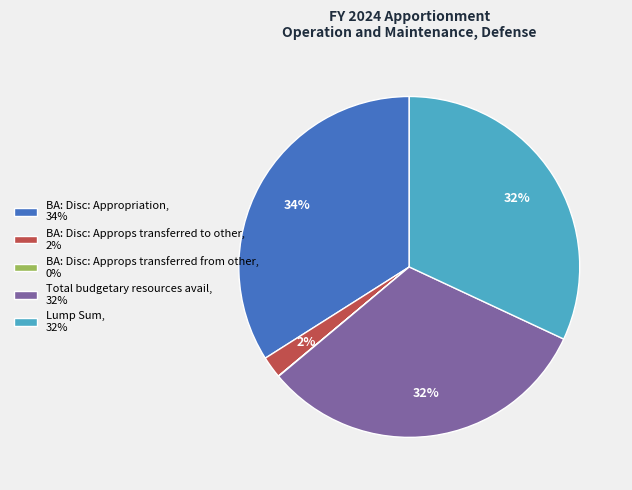

To the nearest percent, what is the combined percentage of BA: Disc: Appropriation, 34% and BA: Disc: Approps transferred to other, 2%?

36%